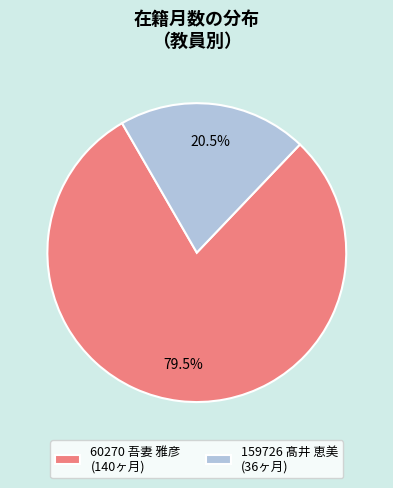

Does 60270 吾妻 雅彦 account for over 50% of the chart?

Yes